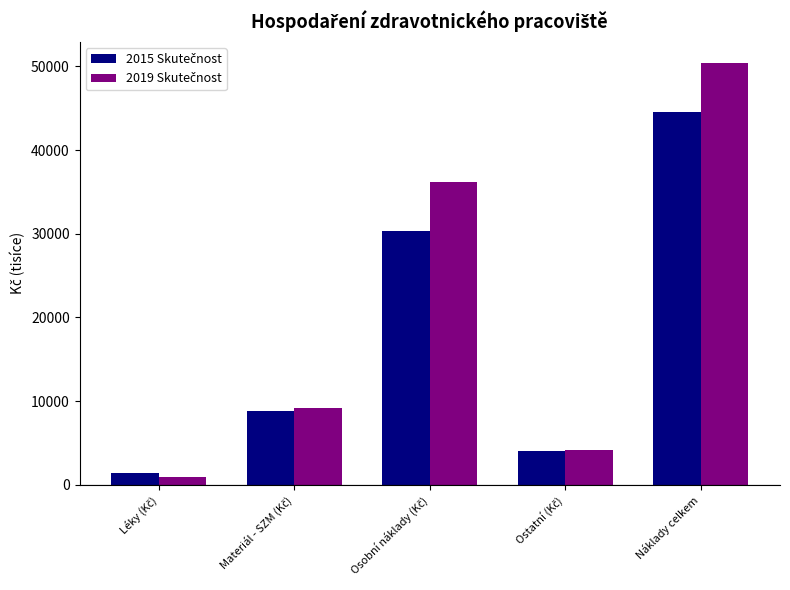

At which category is the sum across all series the highest?

Náklady celkem